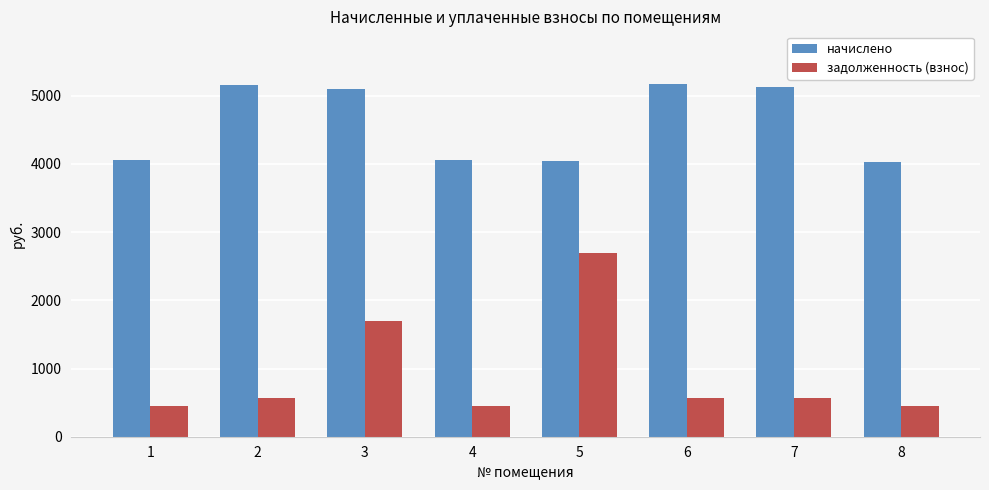

Which series changed the most between 4 and 6?

начислено